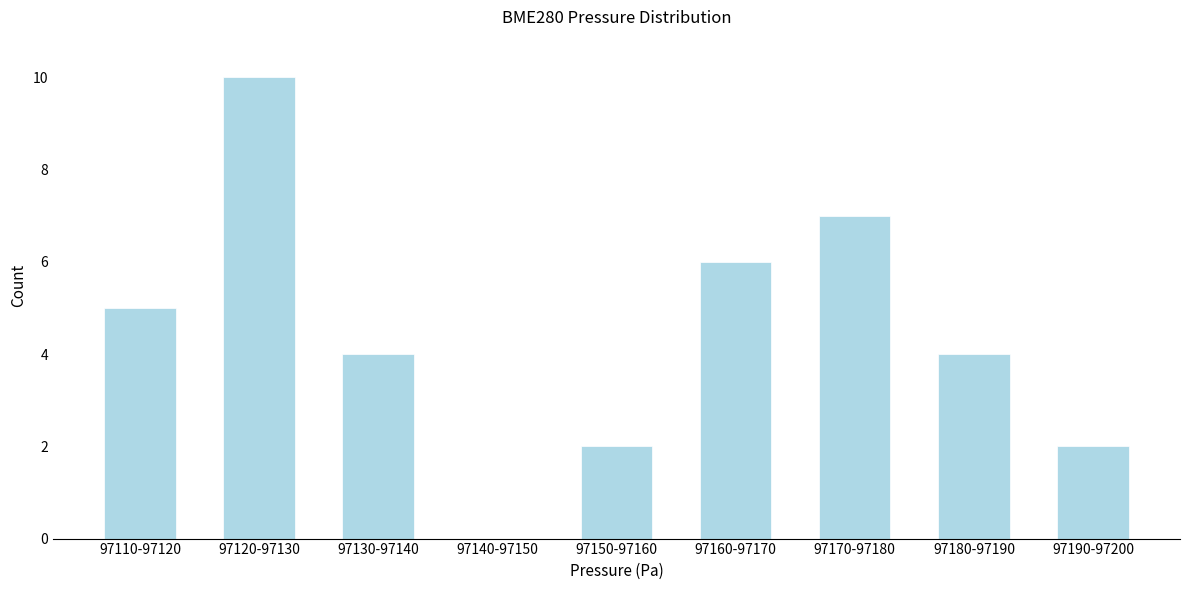

Reading left to right, transcribe all the data shown in this chart.

97110-97120=5	97120-97130=10	97130-97140=4	97140-97150=0	97150-97160=2	97160-97170=6	97170-97180=7	97180-97190=4	97190-97200=2